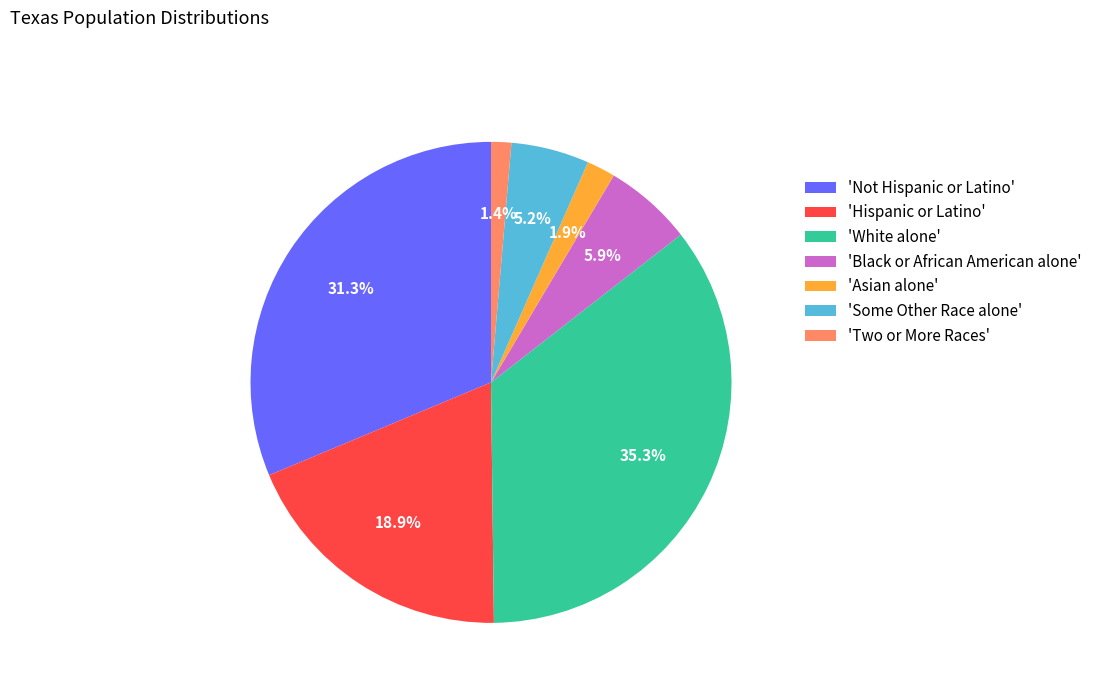

Approximately how many times larger is the value at 'Black or African American alone' compared to 'Some Other Race alone'?

1.1